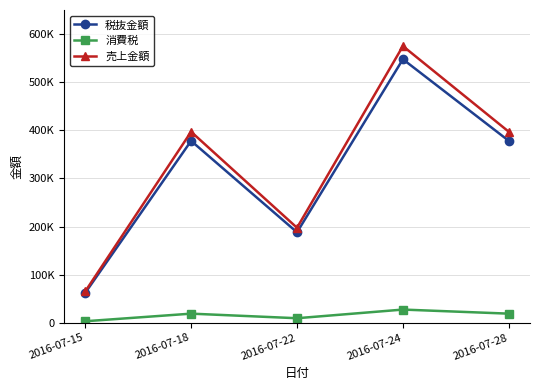

How many interior local peaks does the 売上金額 series have?

2